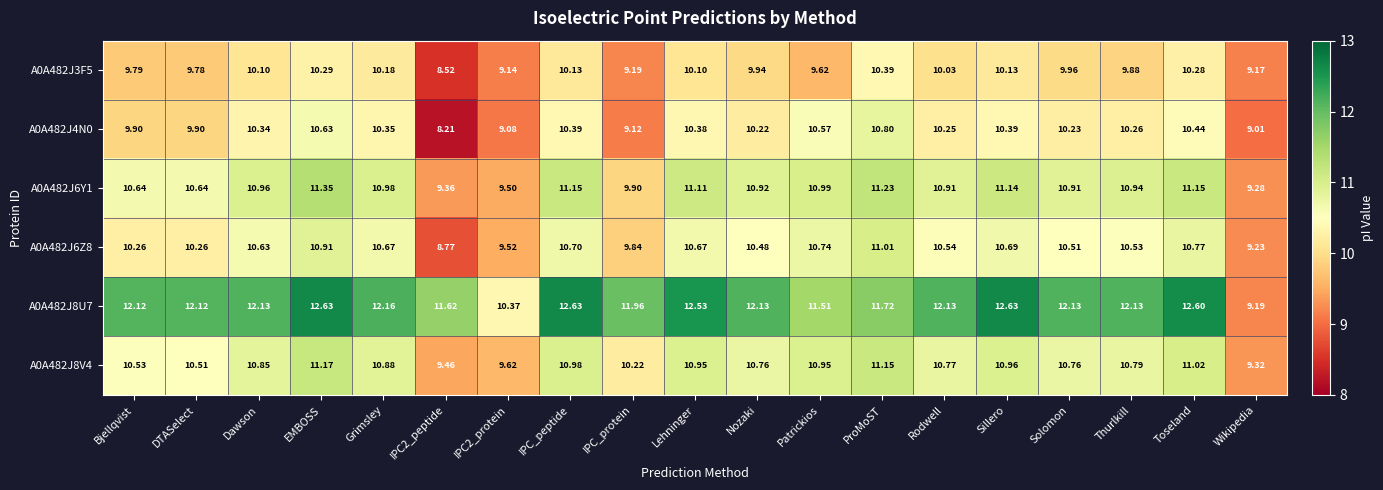

At which label does A0A482J6Y1 reach its minimum?

Wikipedia